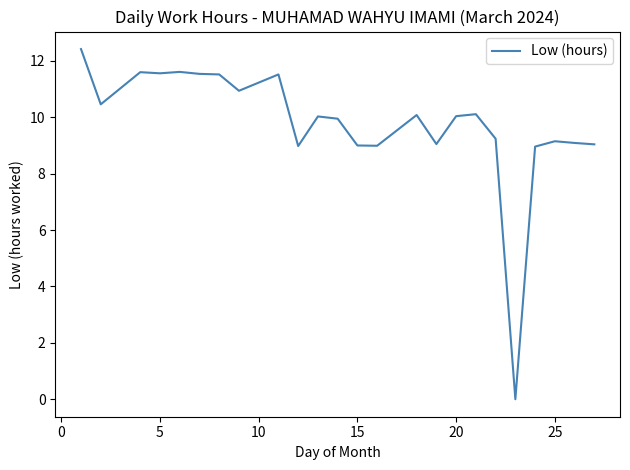

How many lines are shown in the chart?

1